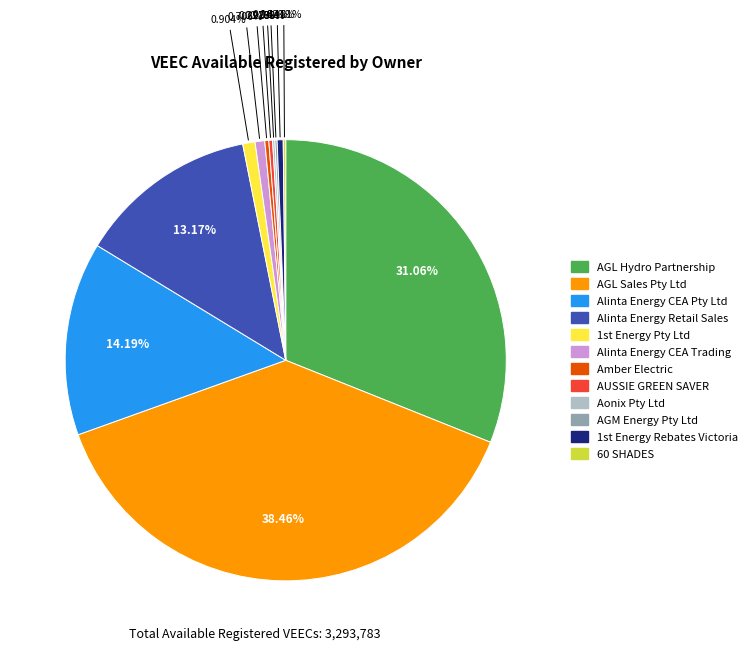

Does Alinta Energy CEA Trading account for over 50% of the chart?

No